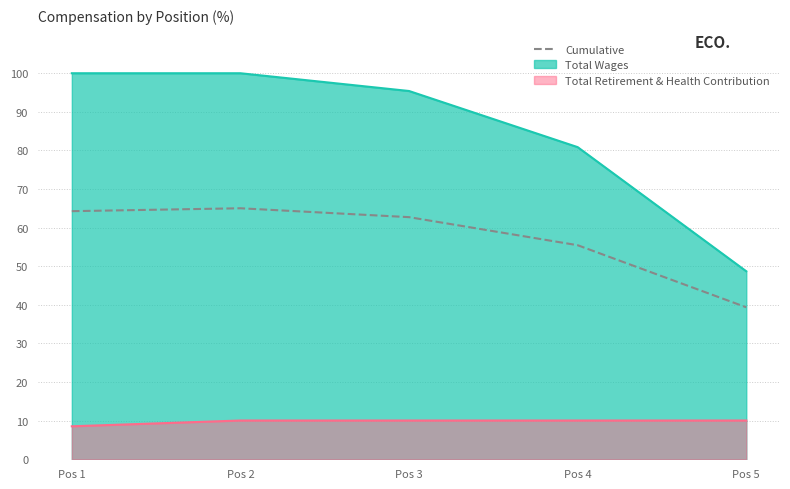

What is the smallest value displayed?

39.4